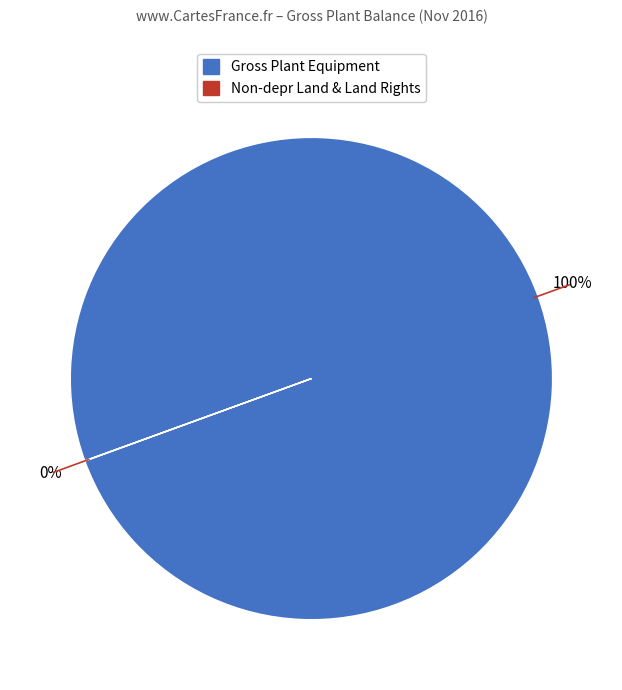

To the nearest percent, what is the difference between the largest and smallest slice percentages?

100%